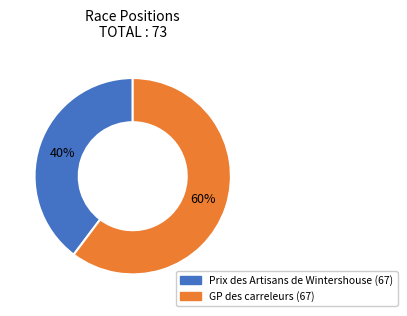

To the nearest percent, what is the combined percentage of GP des carreleurs (67) and Prix des Artisans de Wintershouse (67)?

100%